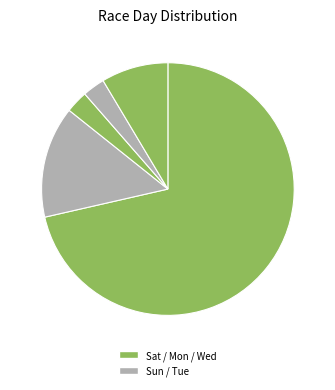

To the nearest percent, what is the difference between the largest and smallest slice percentages?

69%